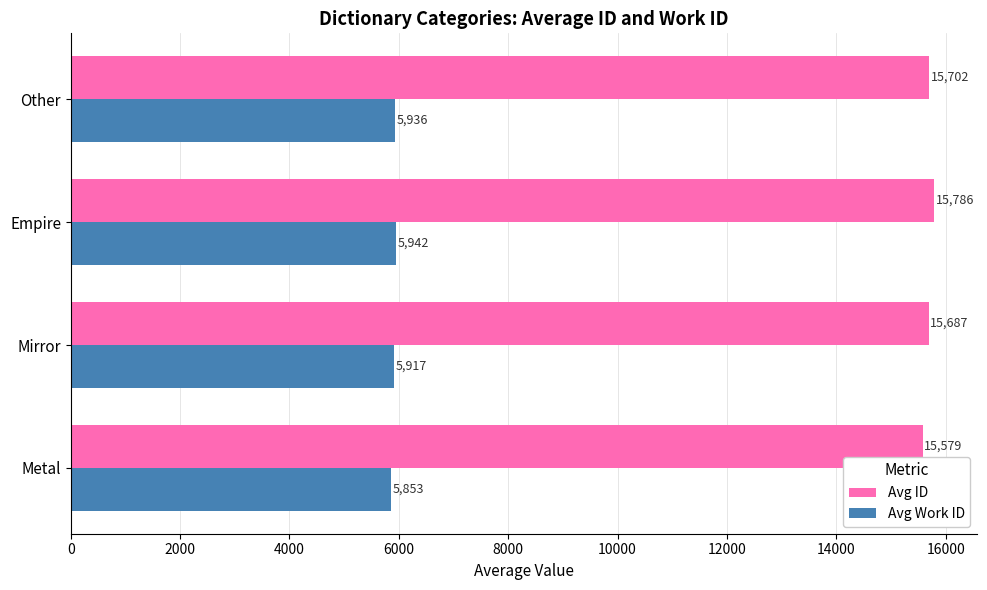

What is the highest value of the Avg Work ID series?

5942.5